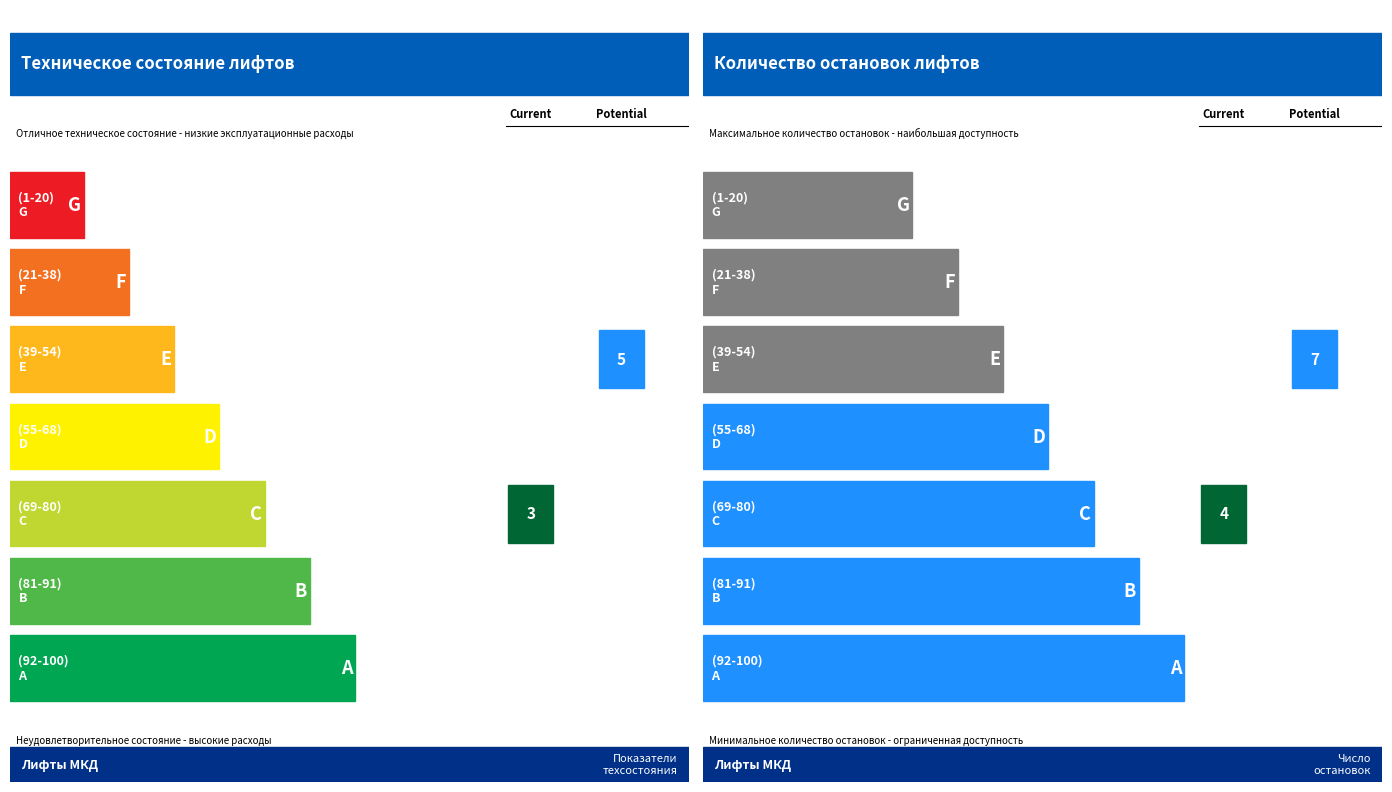

The Количество остановок series shows 8 at Лифт 3. True or false?

False